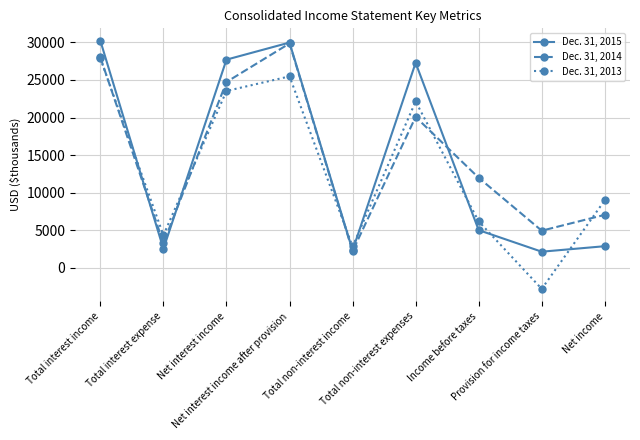

Between Total interest income and Net income, which series saw the biggest shift?

Dec. 31, 2015